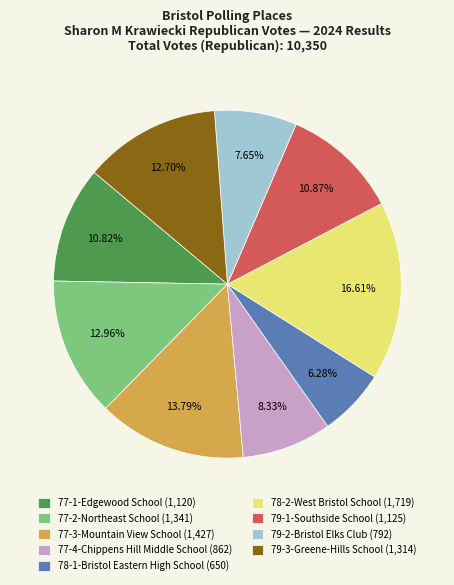

To the nearest percent, what portion does 77-3-Mountain View School represent?

14%